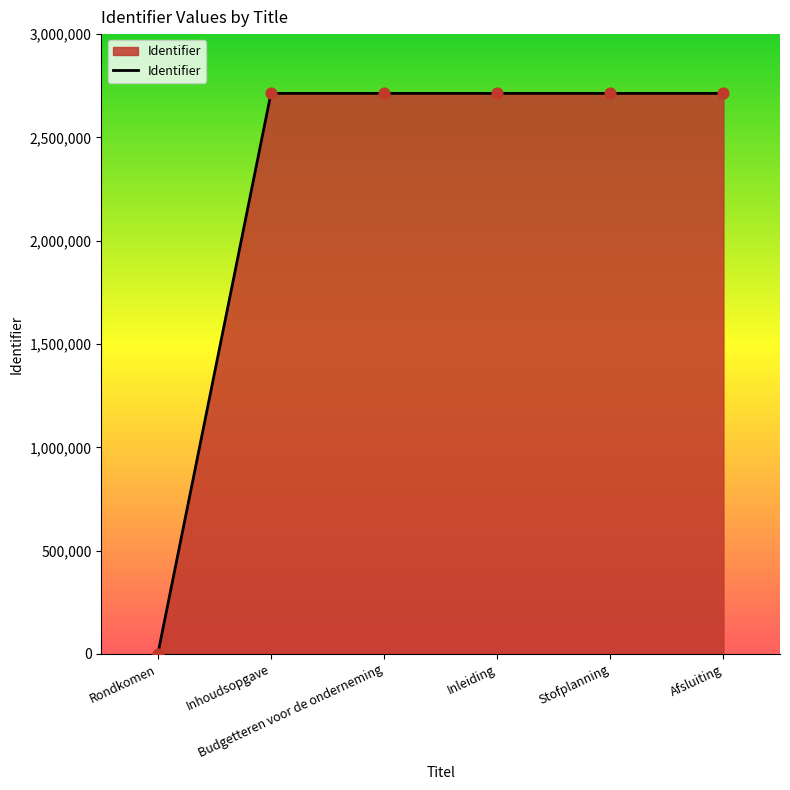

Which has a higher value, Budgetteren voor de onderneming or Rondkomen?

Budgetteren voor de onderneming